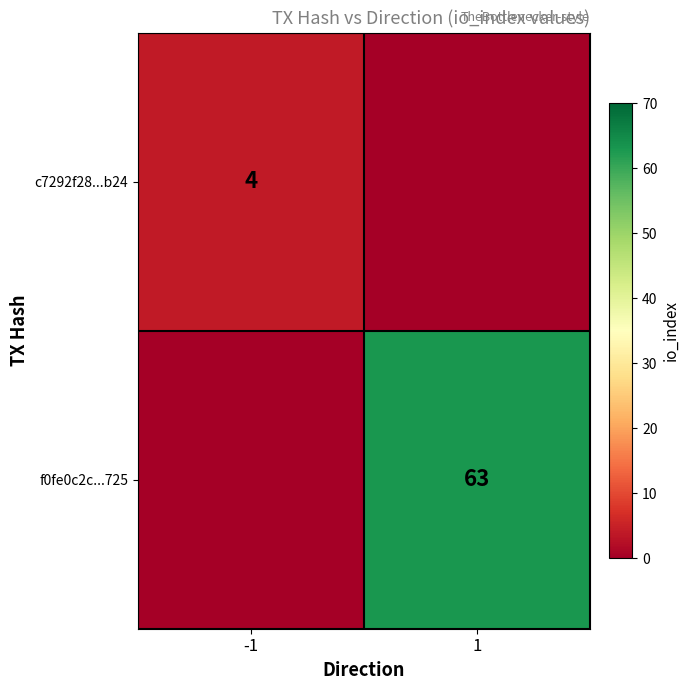

Is it true that f0fe0c2c...725 equals 88 at 1?

False